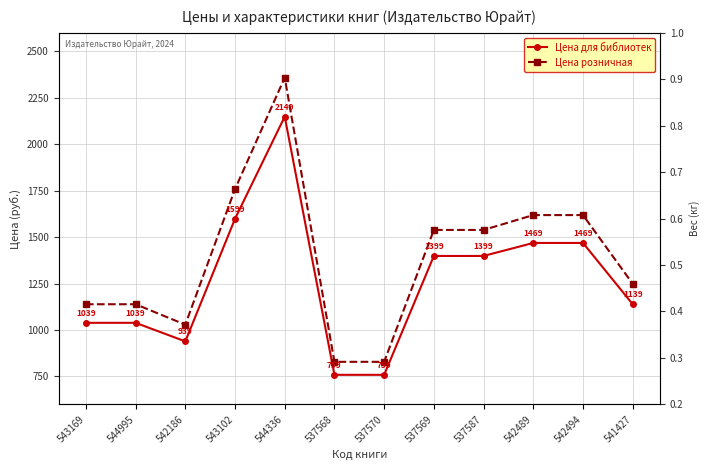

Rank the series by their maximum value, from highest to lowest.

Цена розничная, Цена для библиотек, Вес (кг)